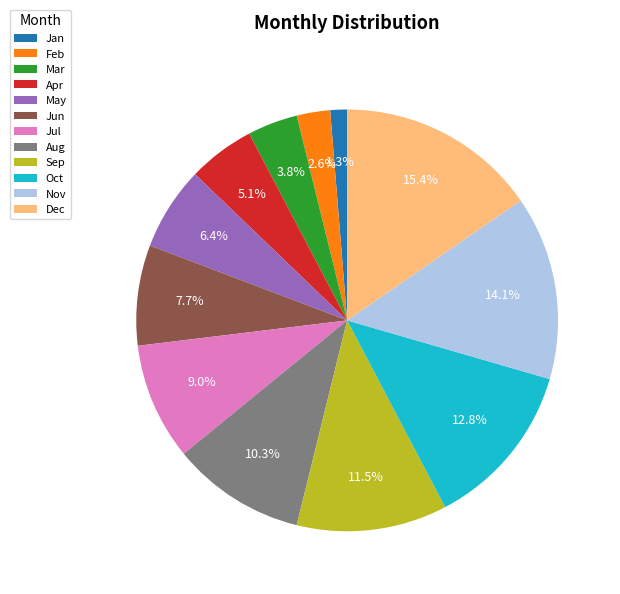

What portion of the pie excludes Jan?

98.7%